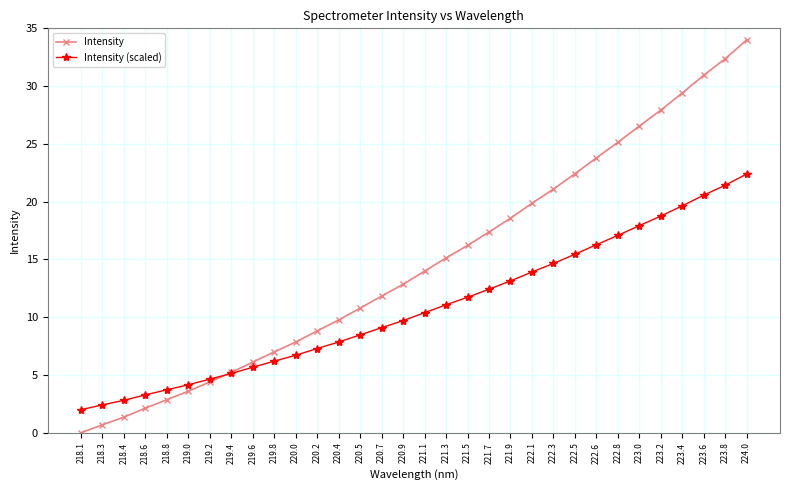

Is this an area chart (filled region under the line)?

No